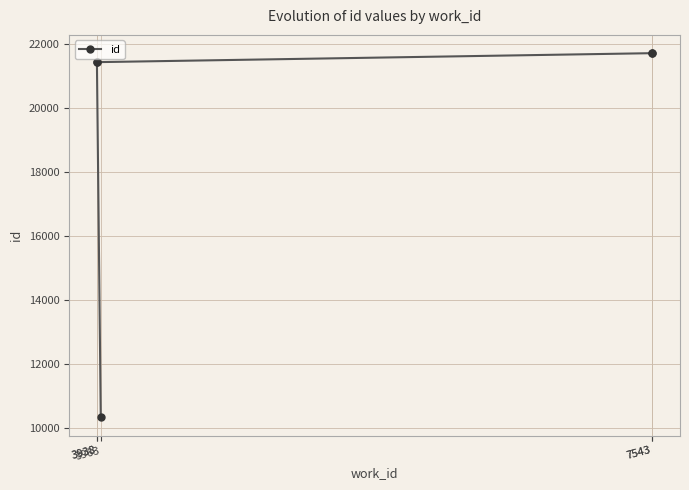

What is the ratio of the value at 7543 to the value at 7543?

1.0